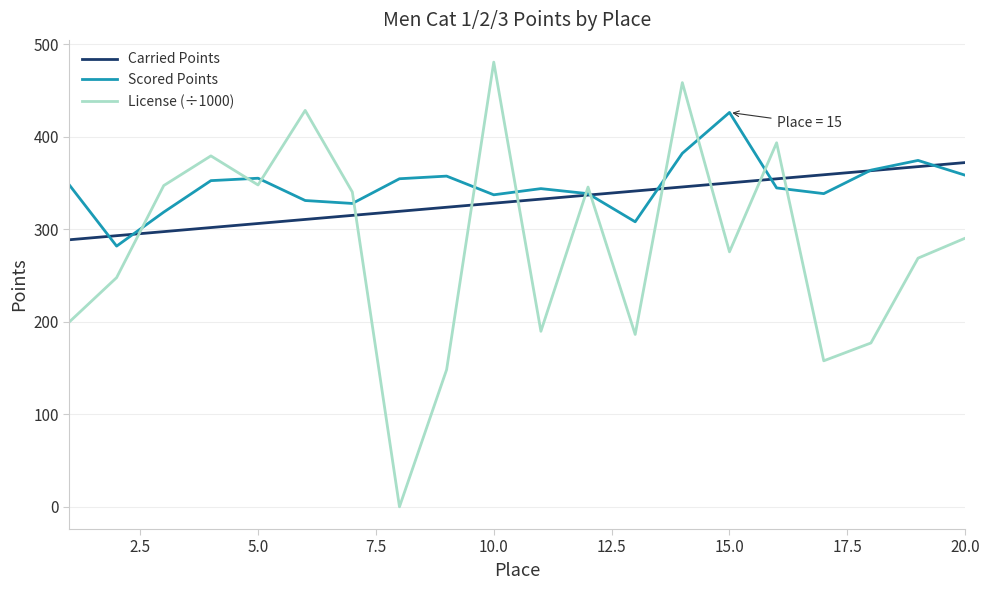

After their last crossing, which series has the higher values: License (÷1000) or Scored Points?

Scored Points